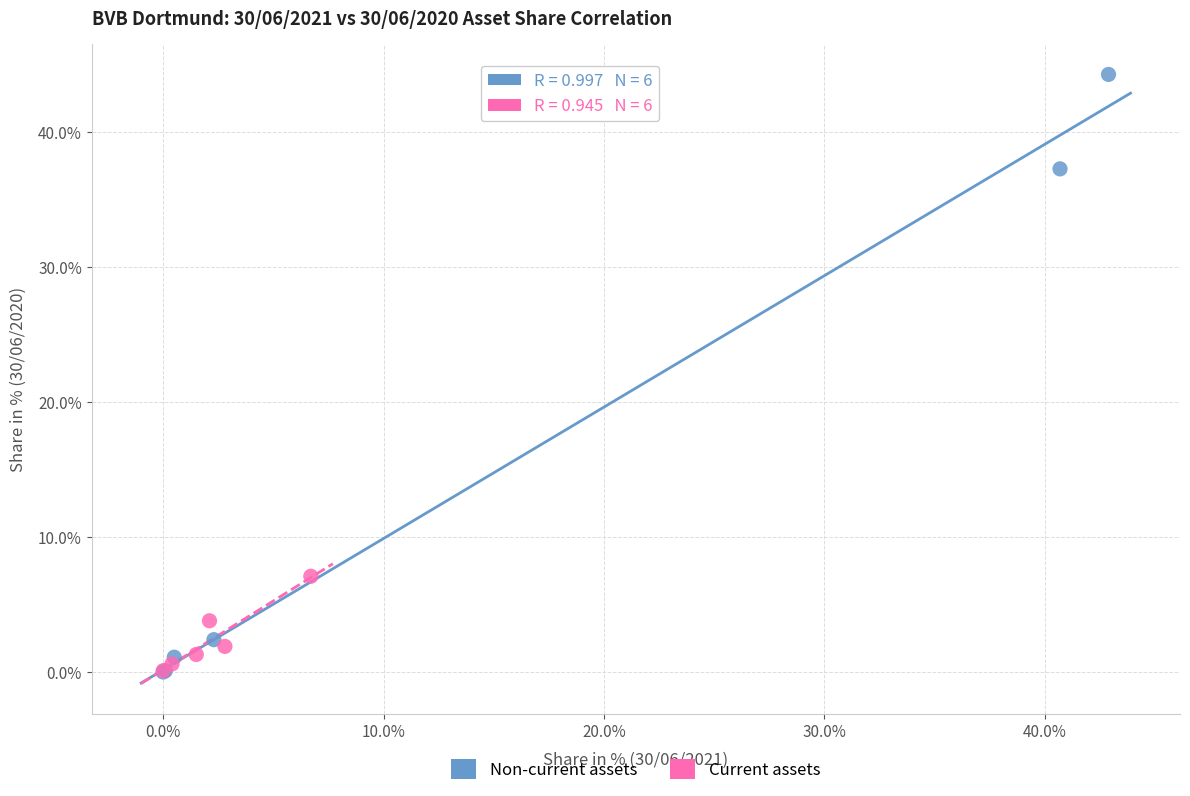

Which series reaches the maximum Y coordinate?

Non-current assets